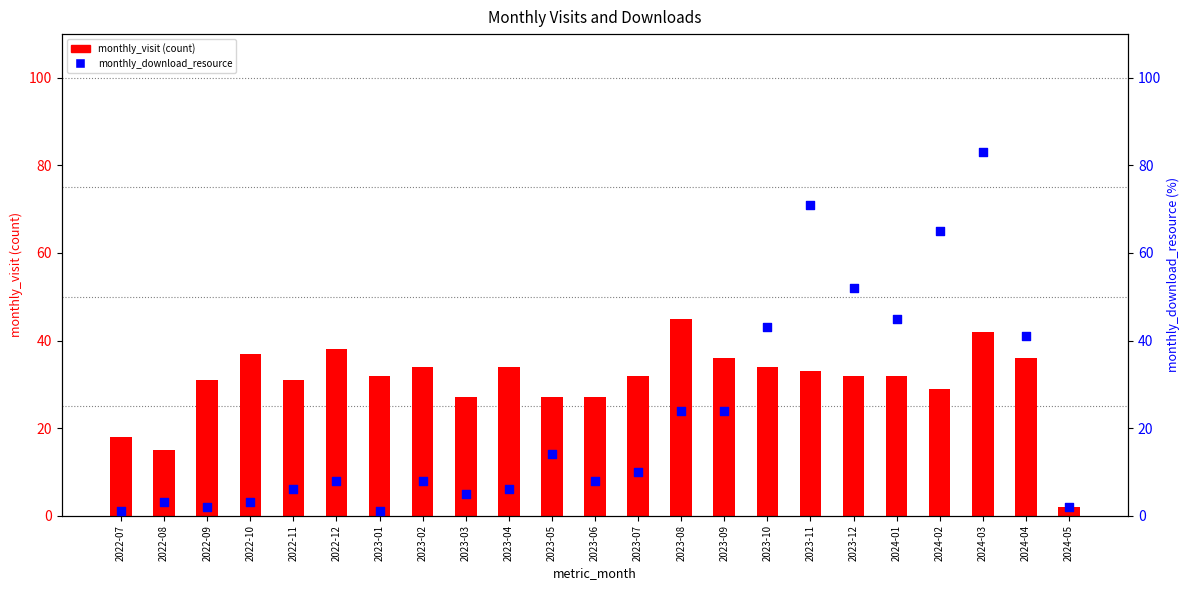

Which series reaches the maximum Y coordinate?

monthly_download_resource